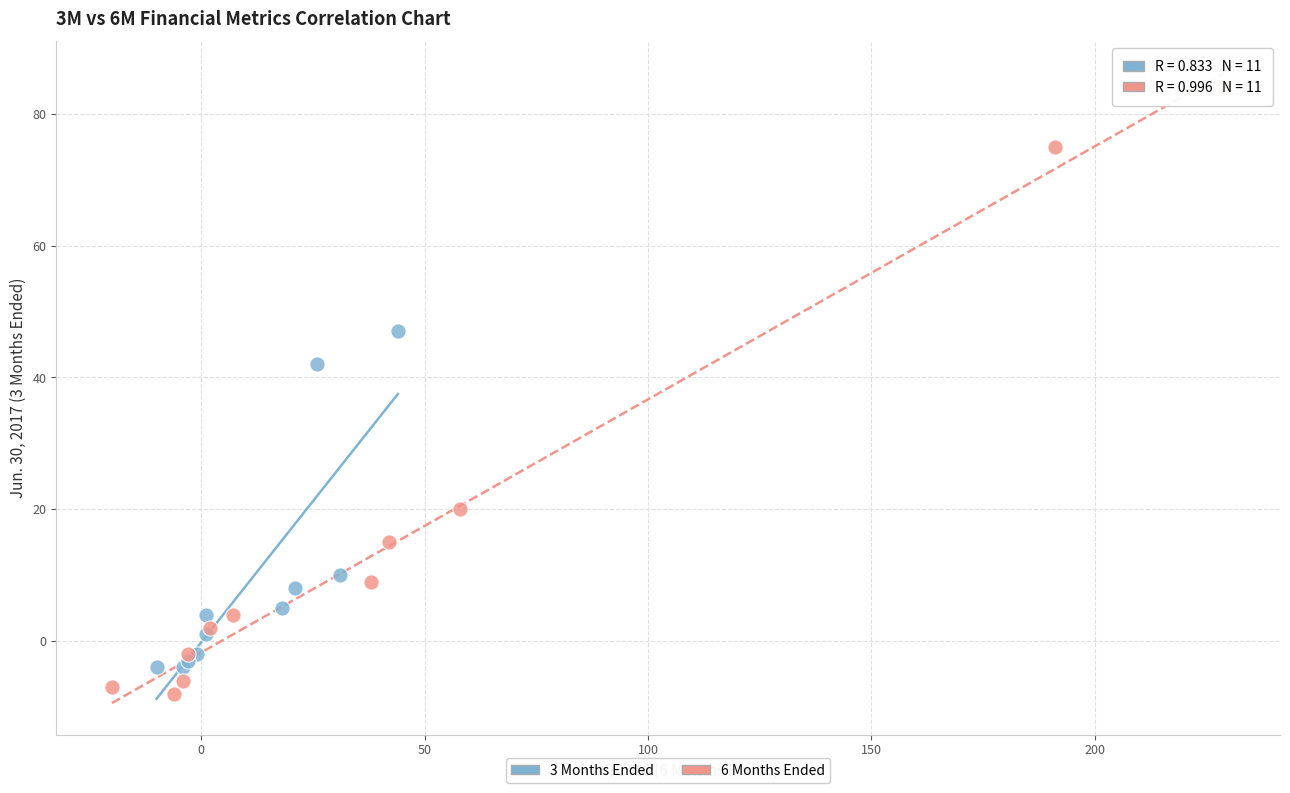

Which series has the widest spread of Y values?

6 Months Ended